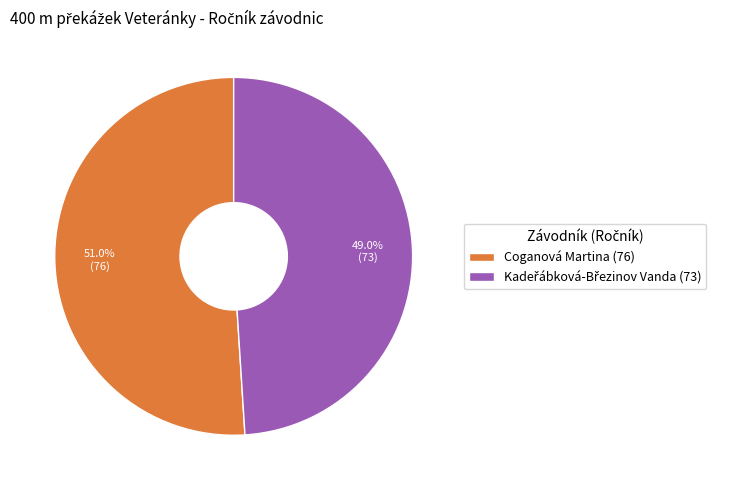

What portion of the pie excludes Coganová Martina (76)?

49.0%